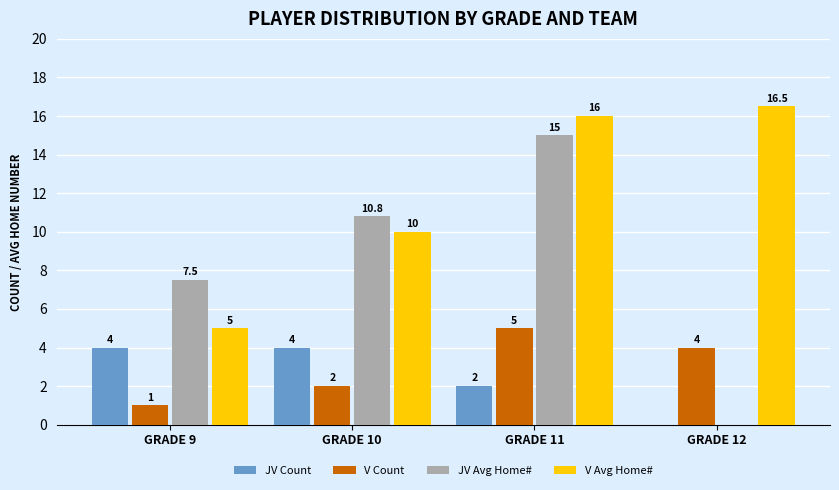

True or false: V Count has a value of 0.3 at GRADE 9.

False